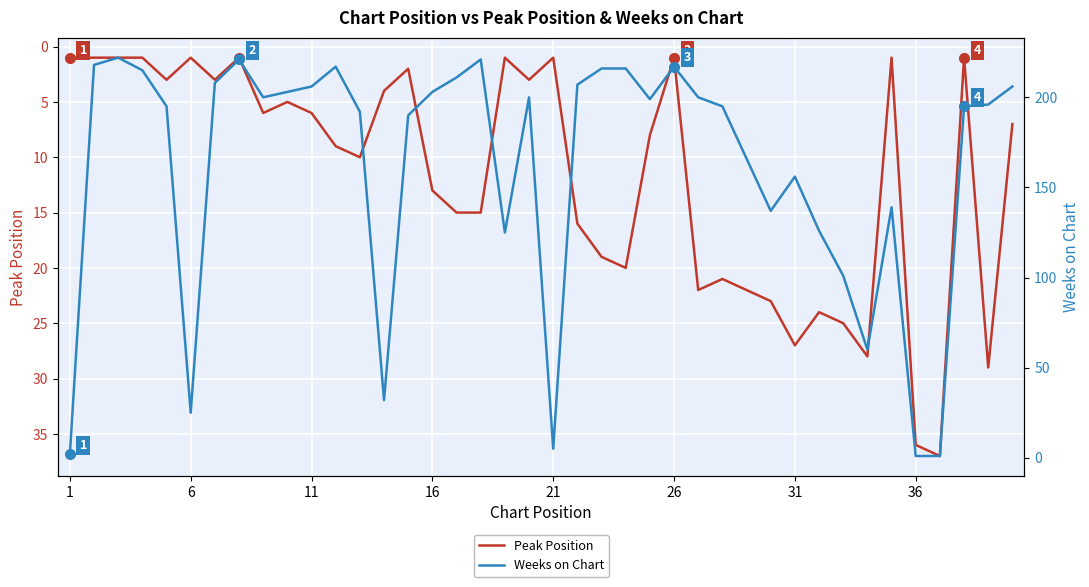

True or false: Weeks on Chart has more than 1 points higher than both neighbors.

True